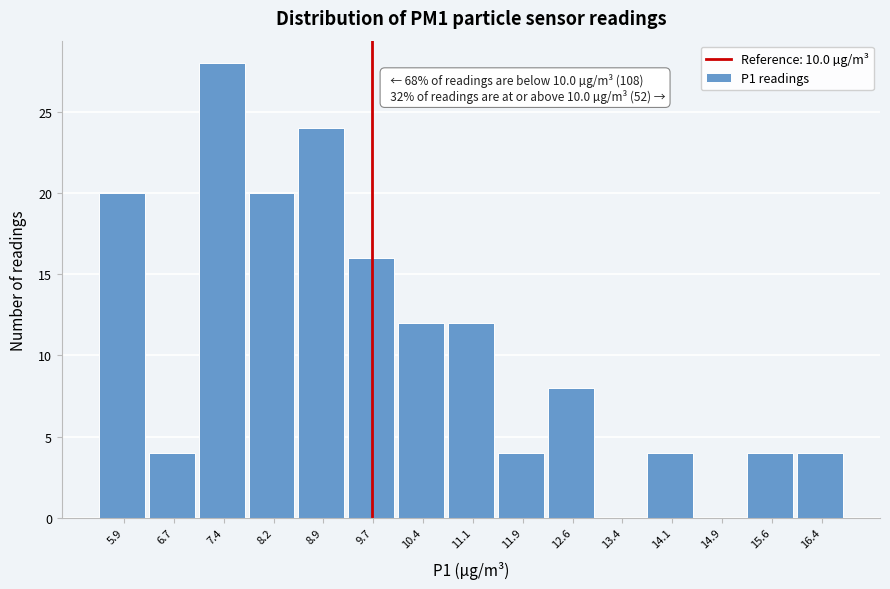

Reading left to right, what are all the values shown in this chart?

5.9=20	6.7=4	7.4=28	8.2=20	8.9=24	9.7=16	10.4=12	11.1=12	11.9=4	12.6=8	13.4=0	14.1=4	14.9=0	15.6=4	16.4=4